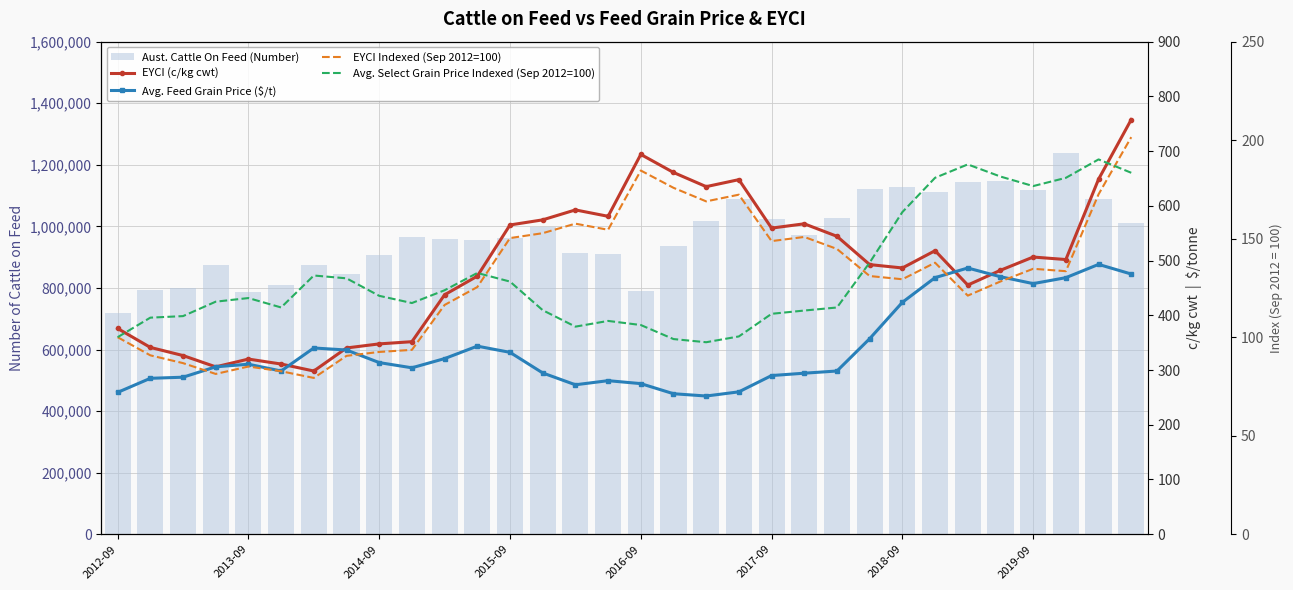

How many groups of bars are there?

32